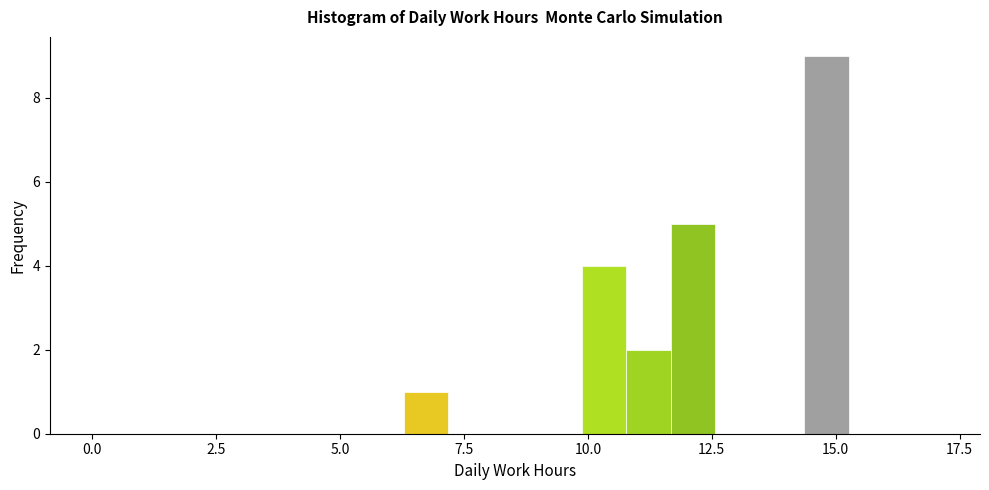

Around what value on the x-axis is the tallest bar? Give the approximate position of its centre, as read against the axis.

15.0